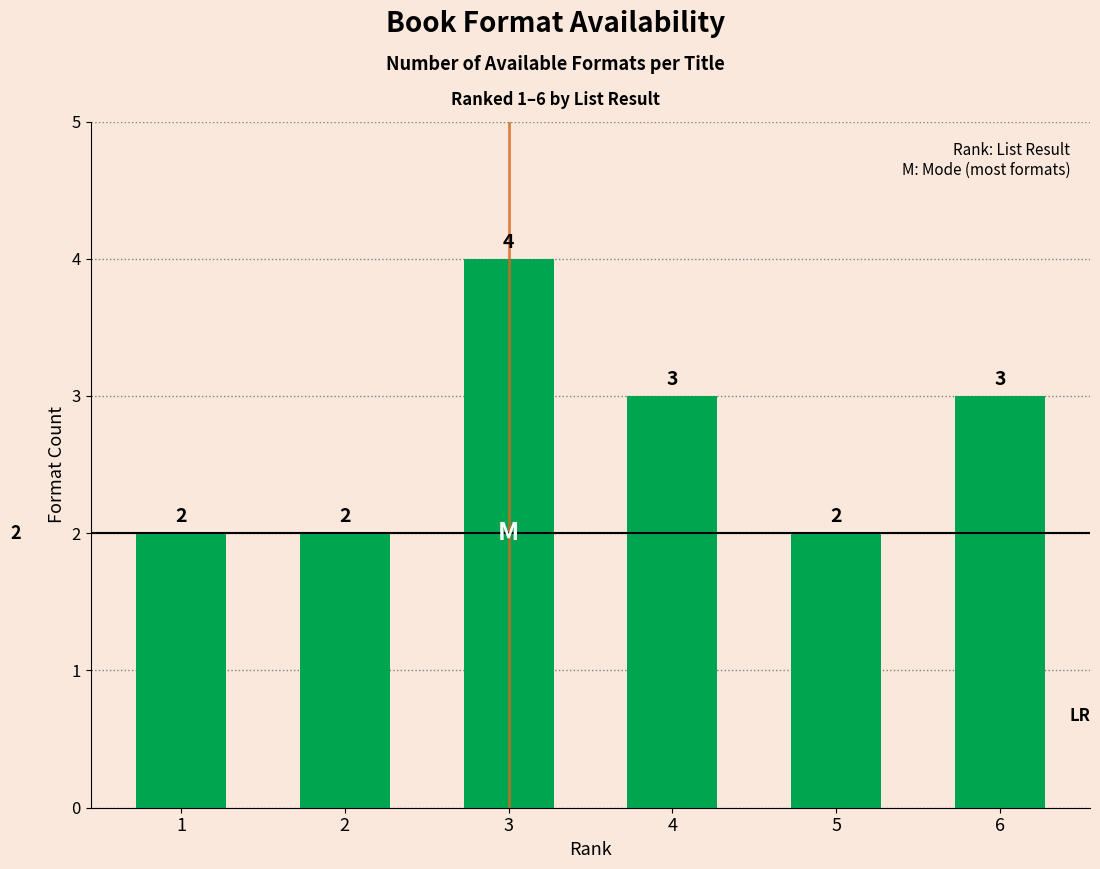

Reading right to left, what are all the values shown in this chart?

6=3	5=2	4=3	3=4	2=2	1=2